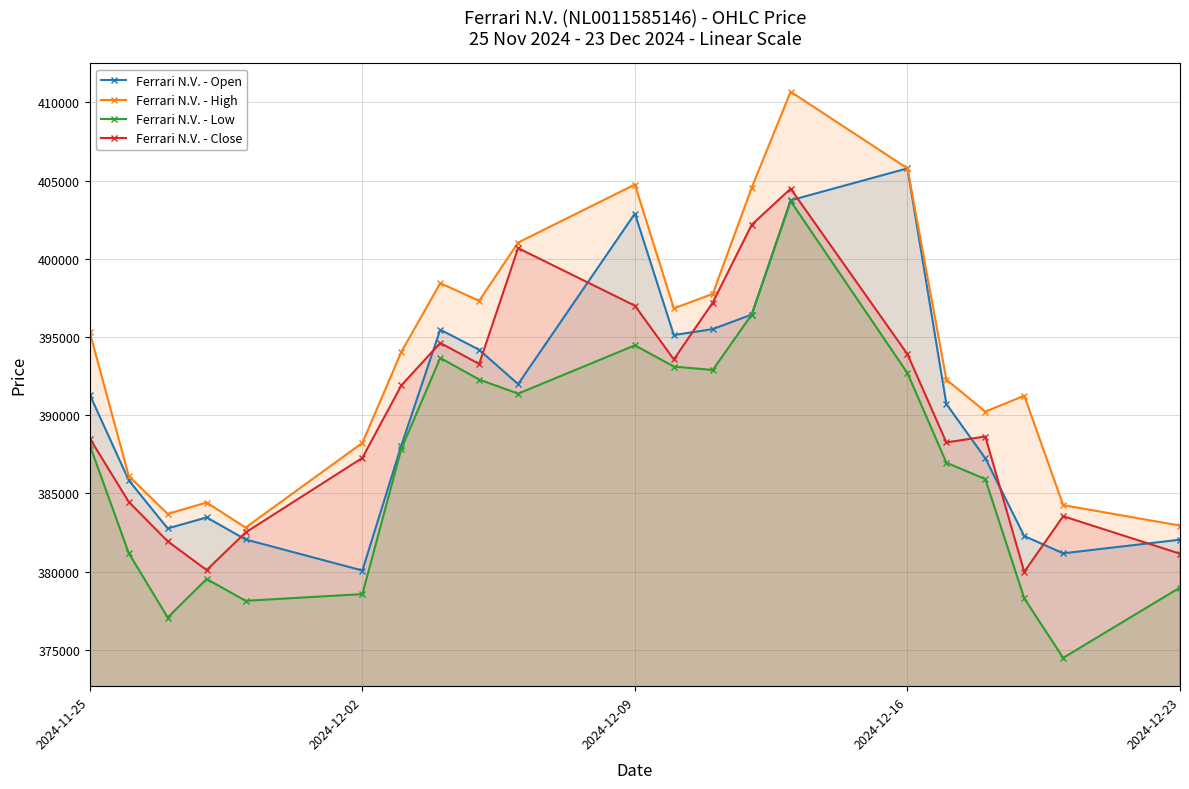

Does the chart have visible grid lines?

Yes